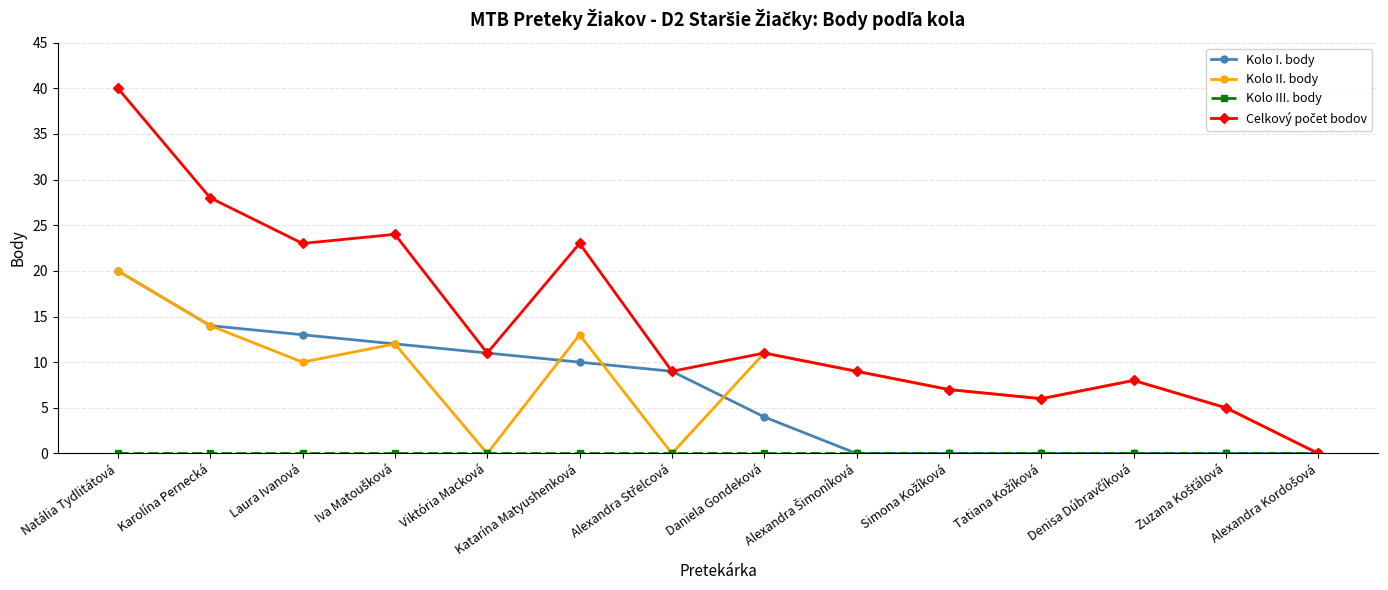

What is the label of the 3rd point from the left?

Laura Ivanová